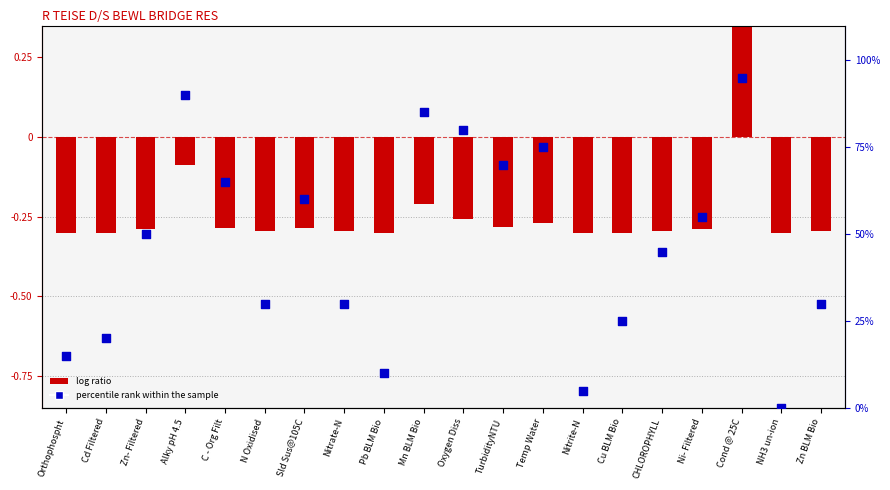

Is the value of log ratio at C - Org Filt greater than the value of percentile rank within the sample at N Oxidised?

No